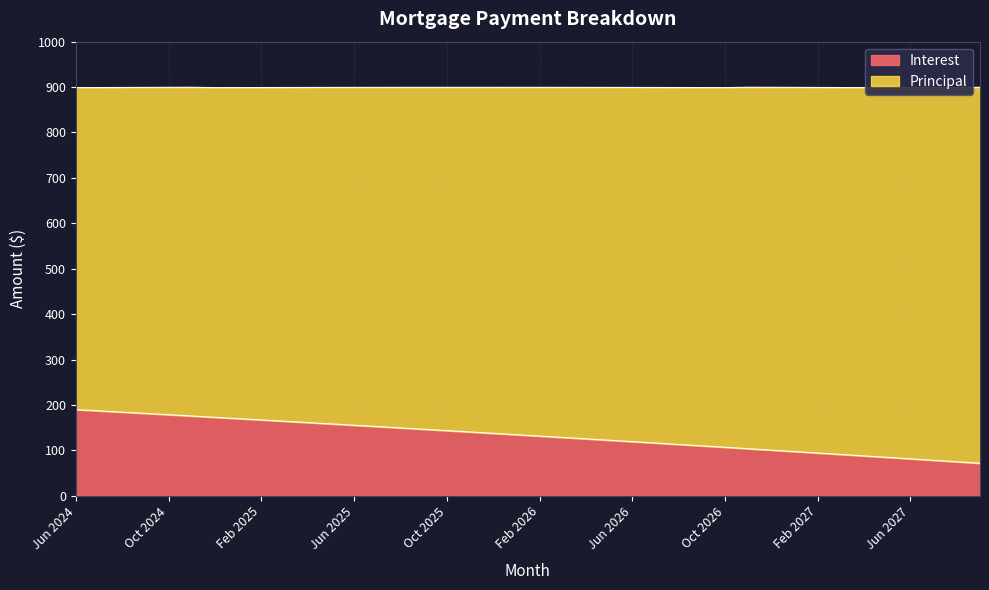

Read the value at Feb 2027.

94.1